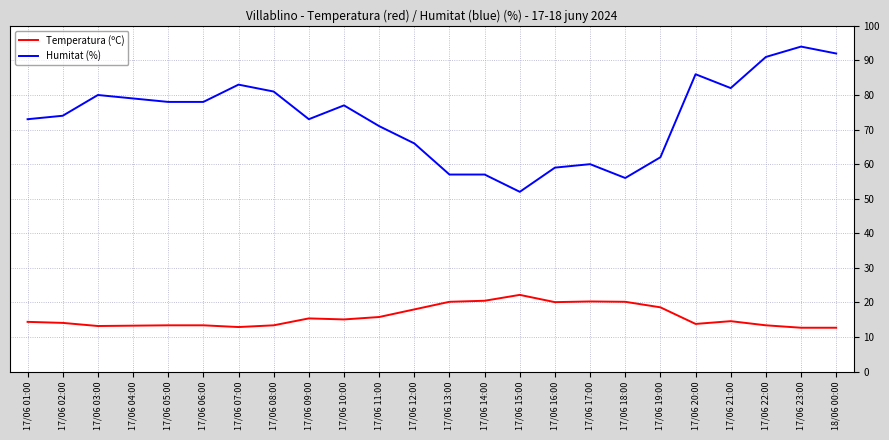

The Humitat (%) series shows 80.0 at 17/06 03:00. True or false?

True